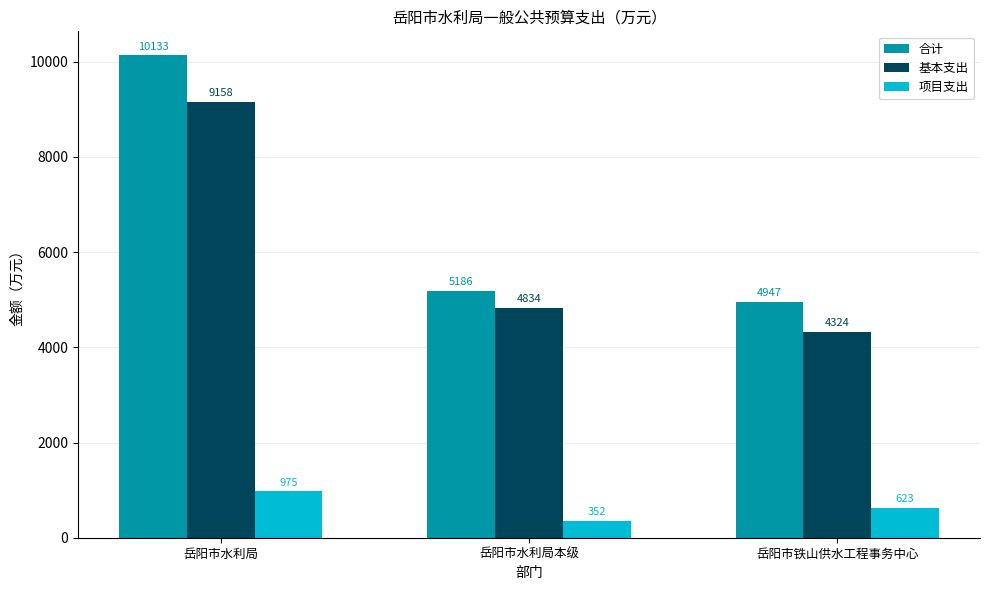

How many groups of bars are there?

3